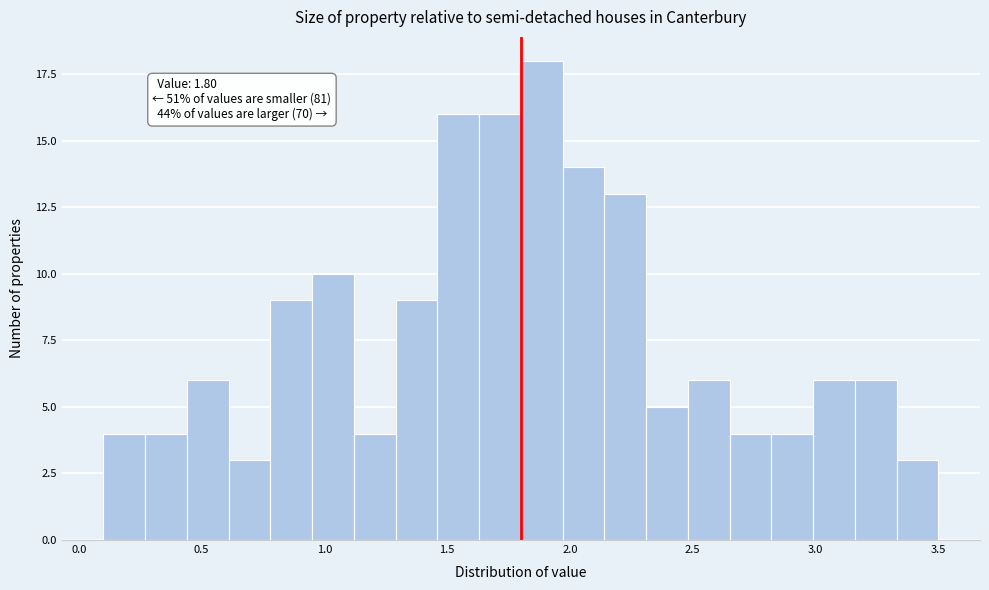

Around what value on the x-axis is the tallest bar? Give the approximate position of its centre, as read against the axis.

1.90